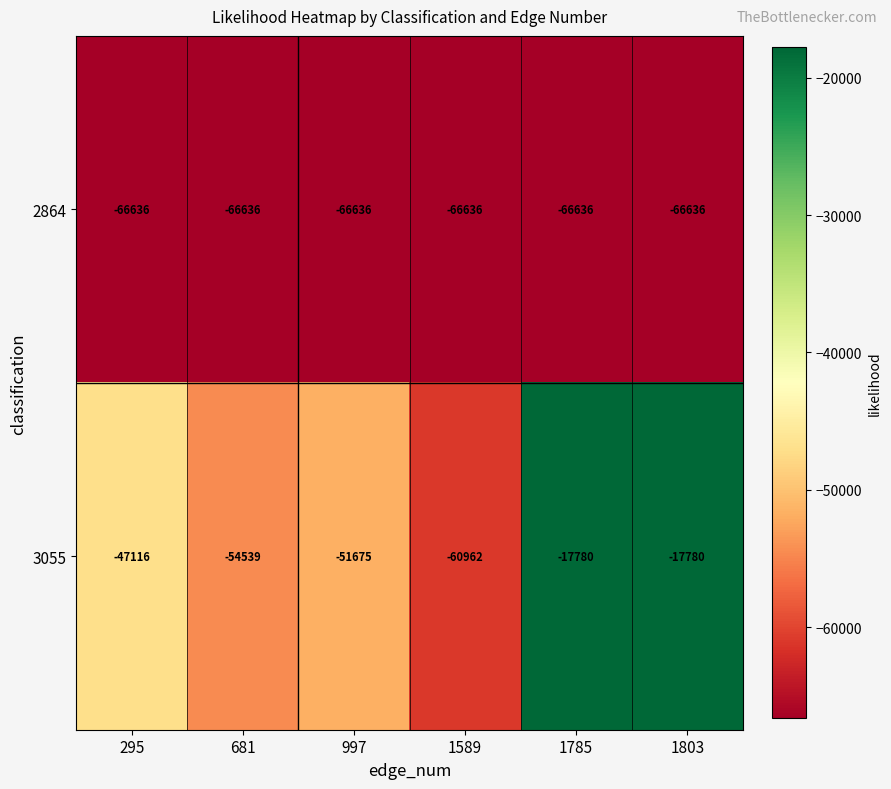

The 3055 series shows -51675 at 997. True or false?

True